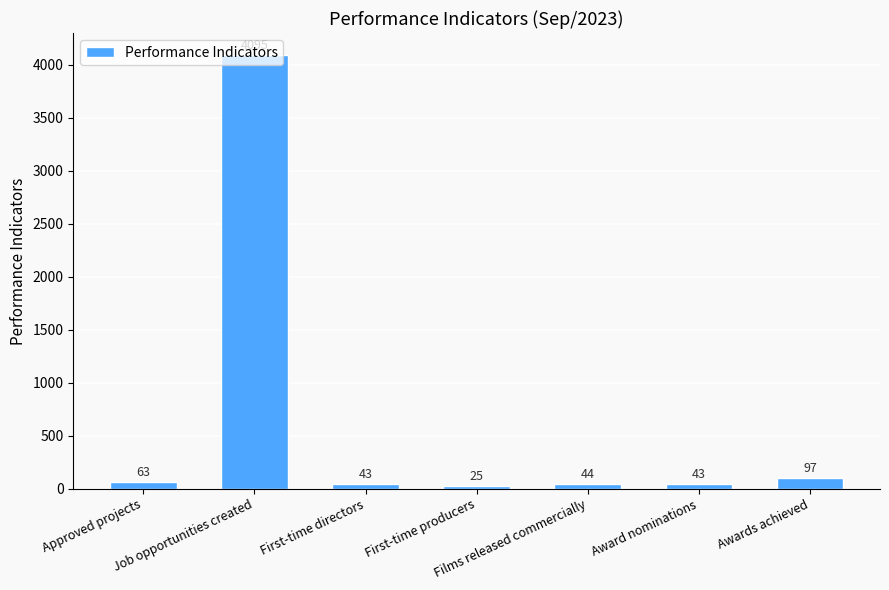

At which label is the value closest to 2060?

Awards achieved